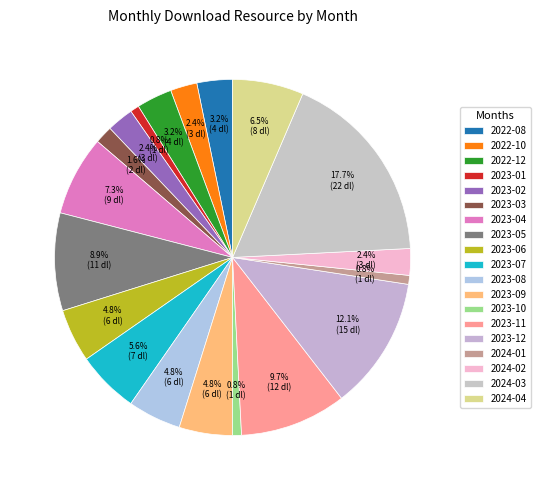

How many slices are in this pie chart?

19